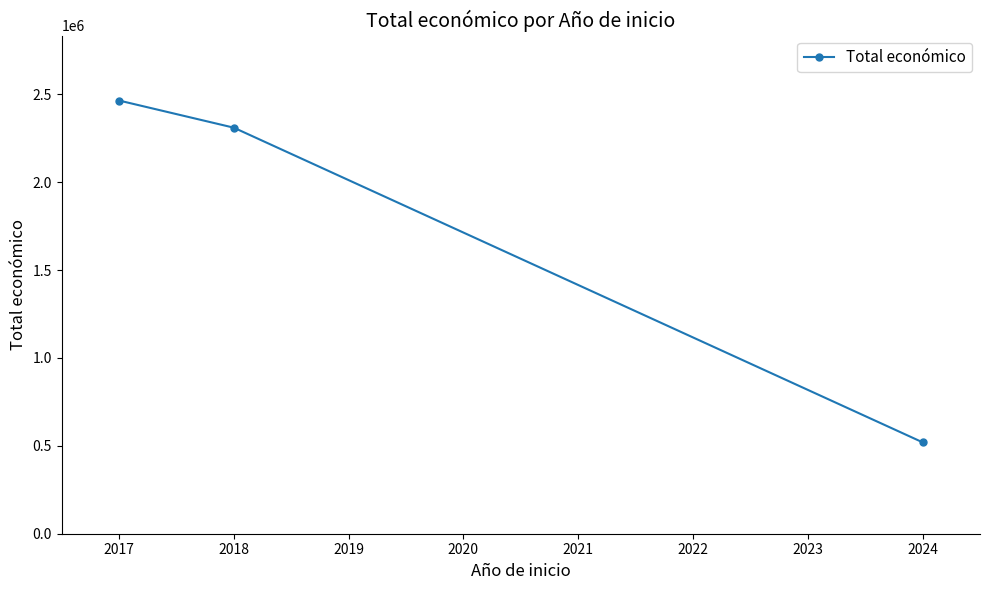

The value at 2024 is 520062. True or false?

True